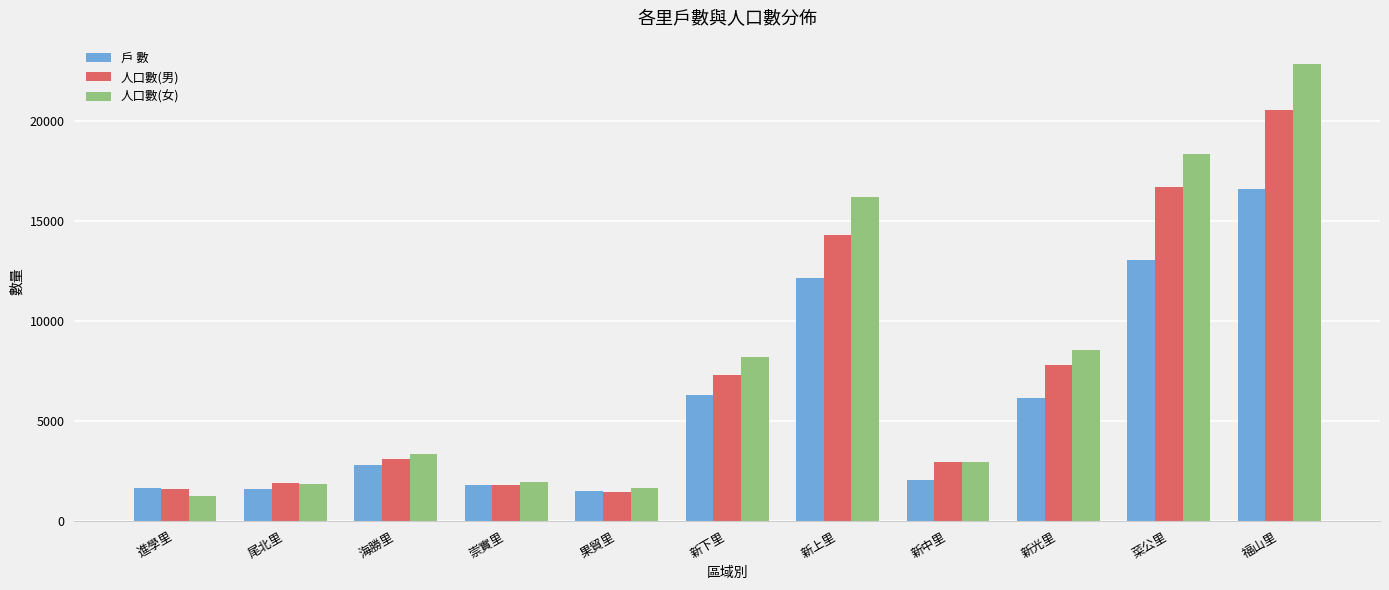

What is the difference between the maximum and minimum values in the 人口數(女) series?

21647